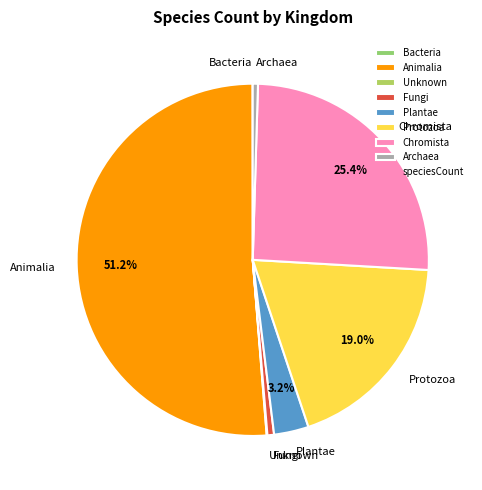

Does Animalia represent more than half of the total?

Yes